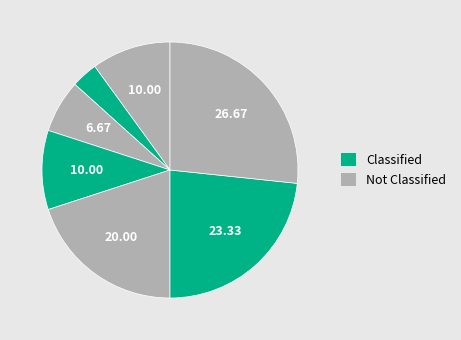

To the nearest percent, what is the difference between the largest and smallest slice percentages?

23%